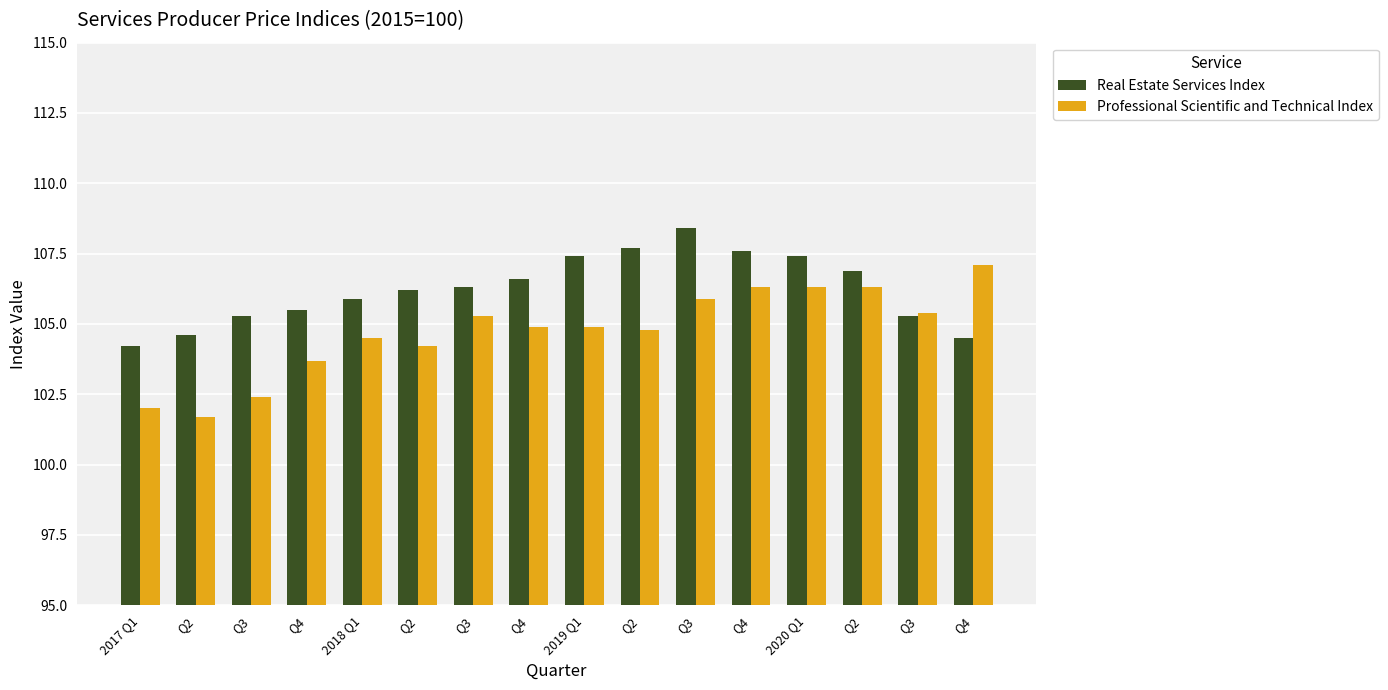

True or false: Professional Scientific and Technical Index has a value of 105.9 at Q3.

True